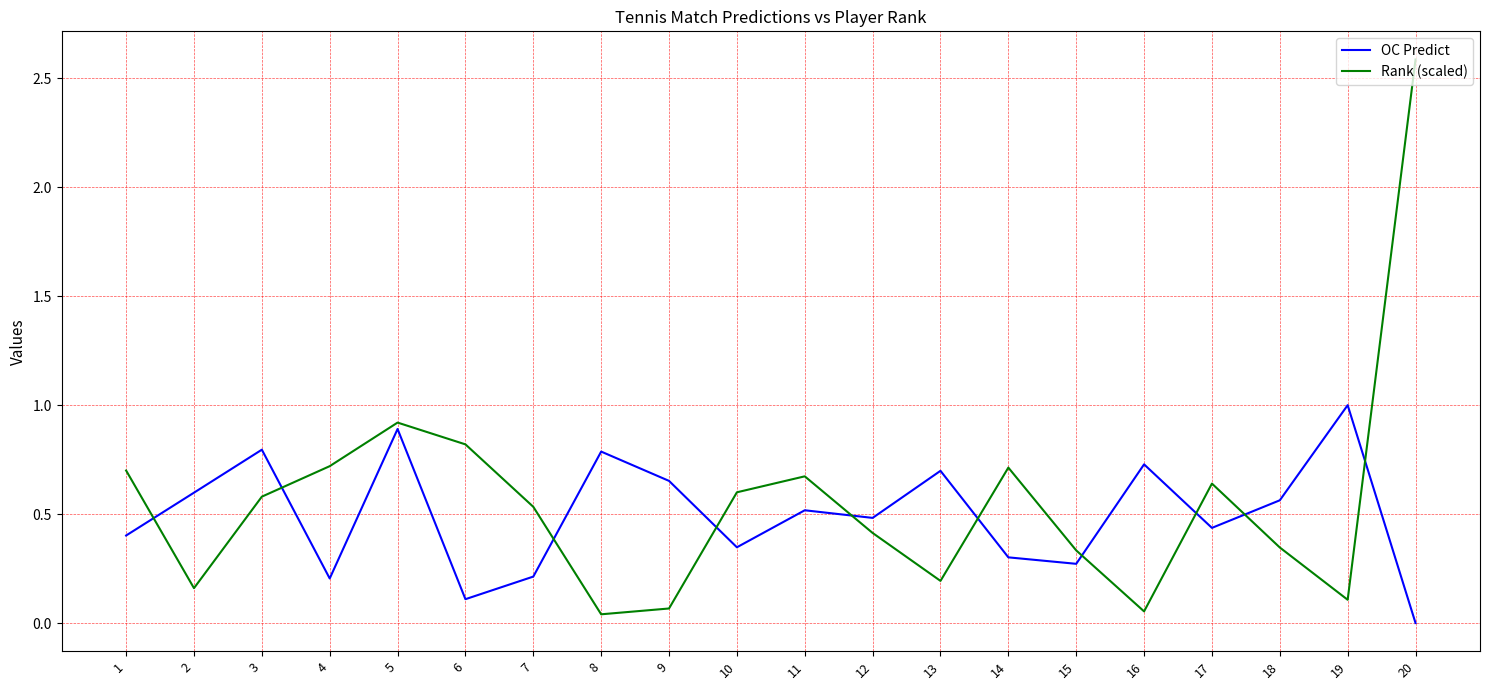

How many lines are shown in the chart?

2